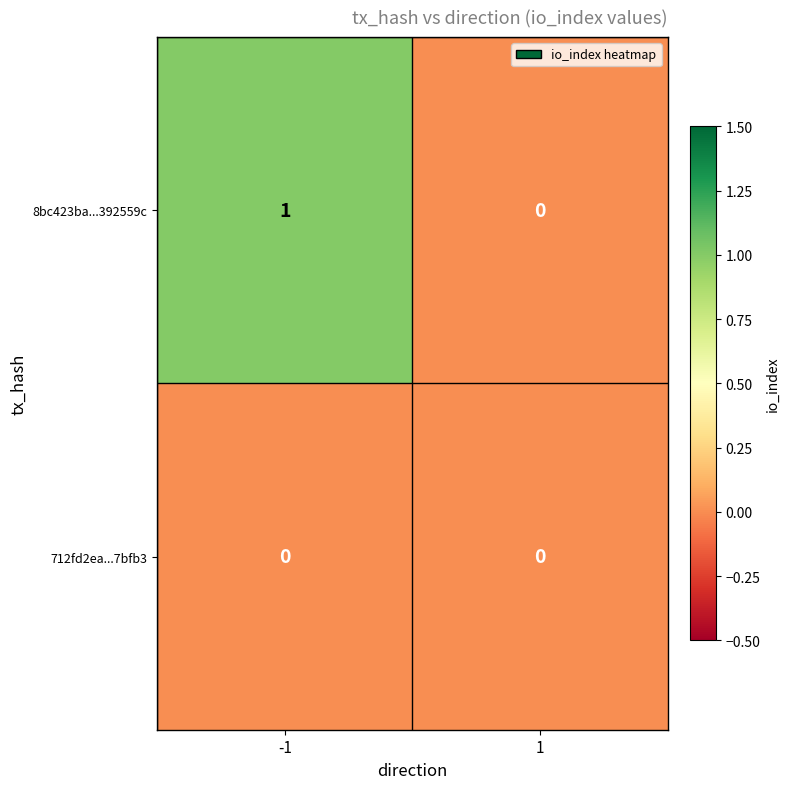

Reading left to right, what are all the values shown in this chart?

8bc423ba...392559c: 1	0
712fd2ea...7bfb3: 0	0